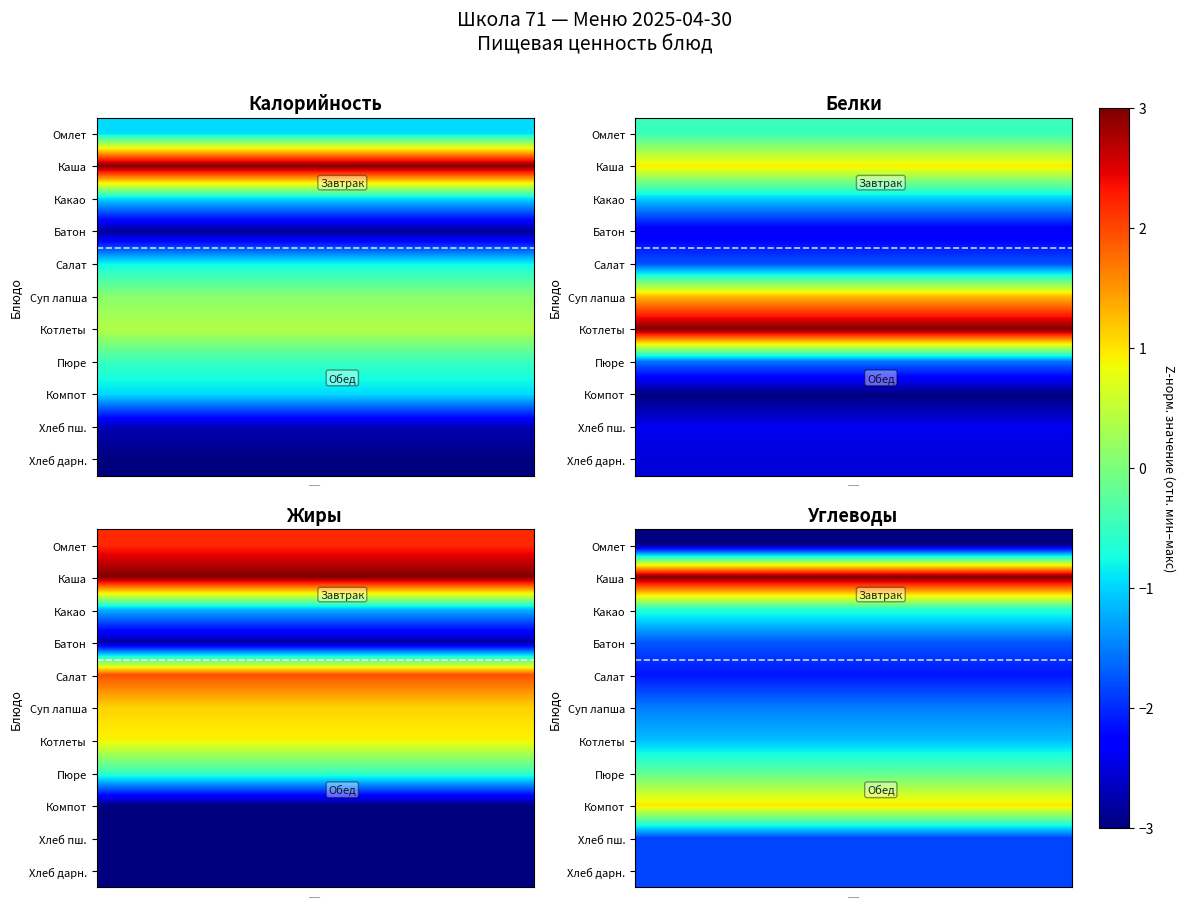

What is the greatest value displayed?

3.0